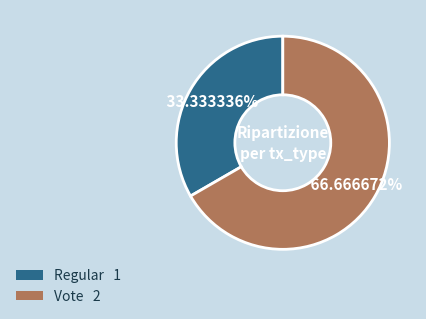

The Vote slice represents 80% of the pie. True or false?

False